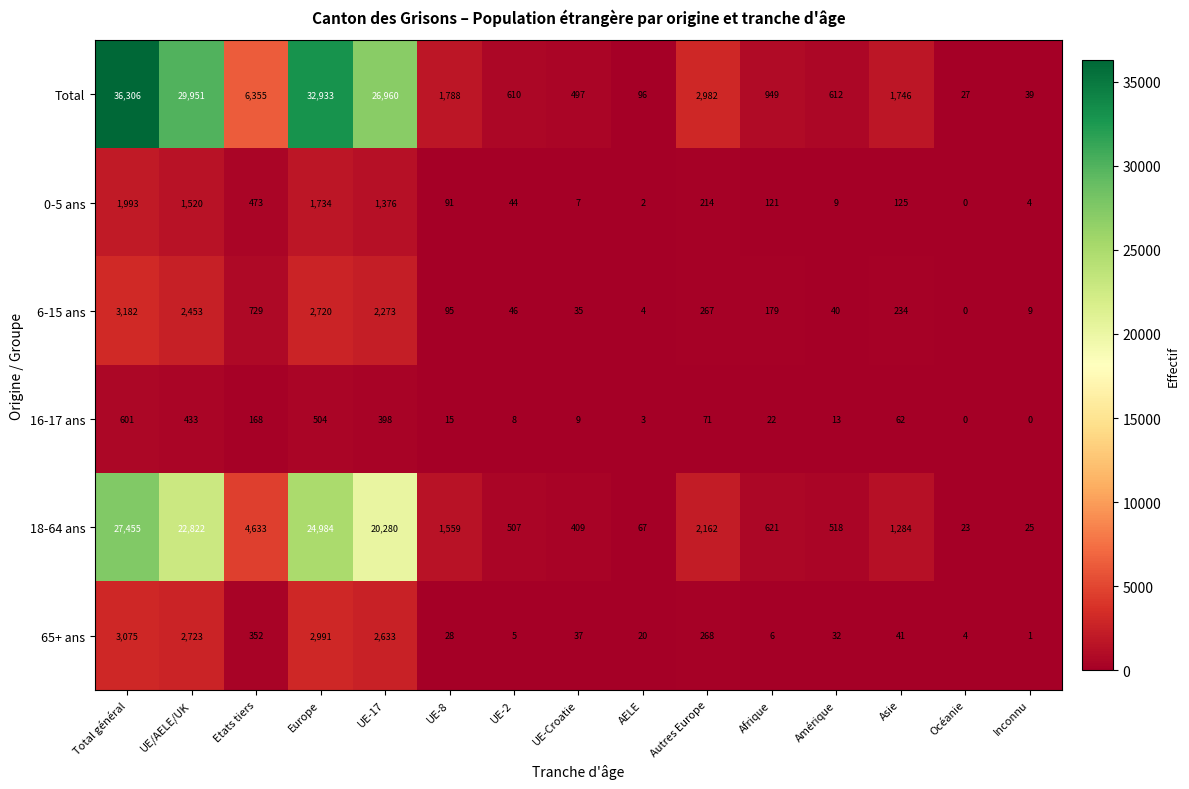

List the series in order of their peak value, lowest first.

16-17 ans, 0-5 ans, 65+ ans, 6-15 ans, 18-64 ans, Total